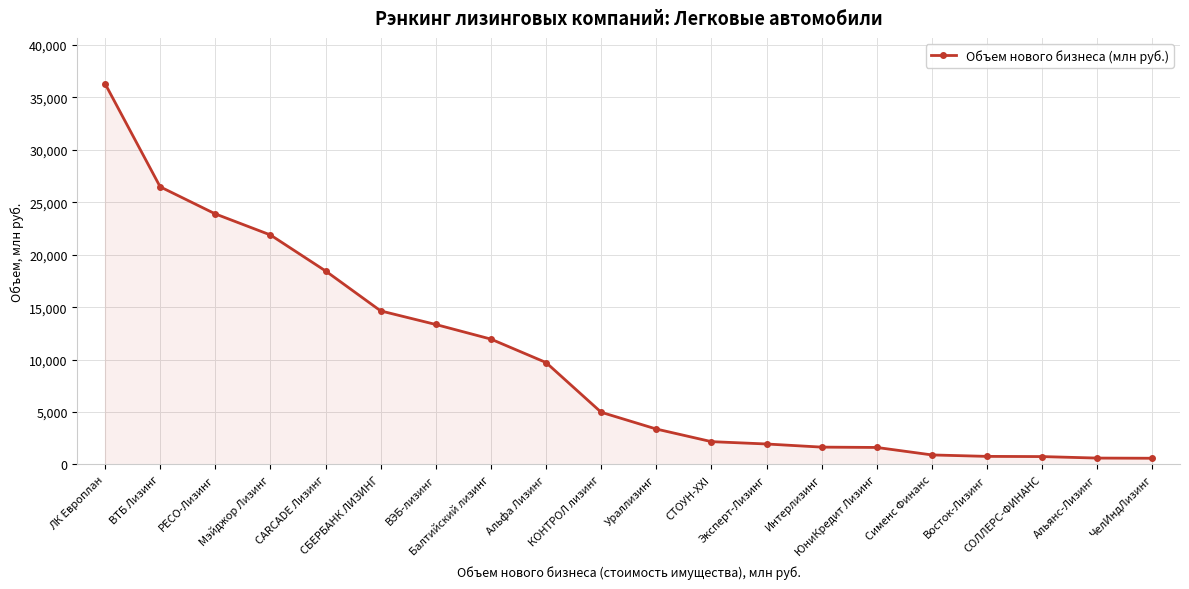

What is the value of the 1st point from the left?

36310.0